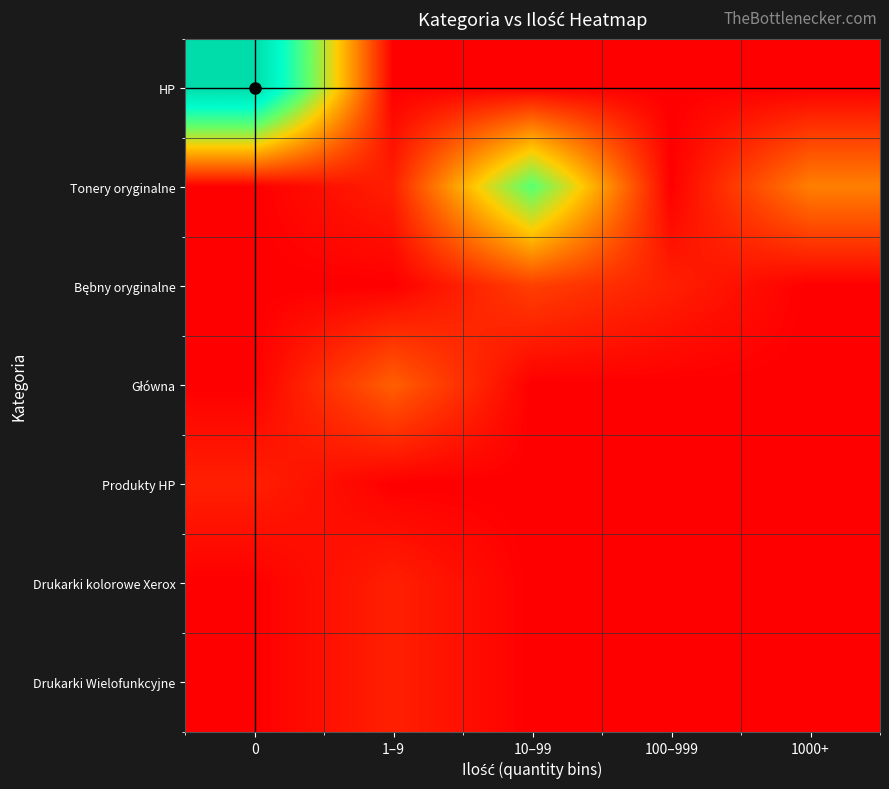

Which series has the largest range (max minus min)?

HP